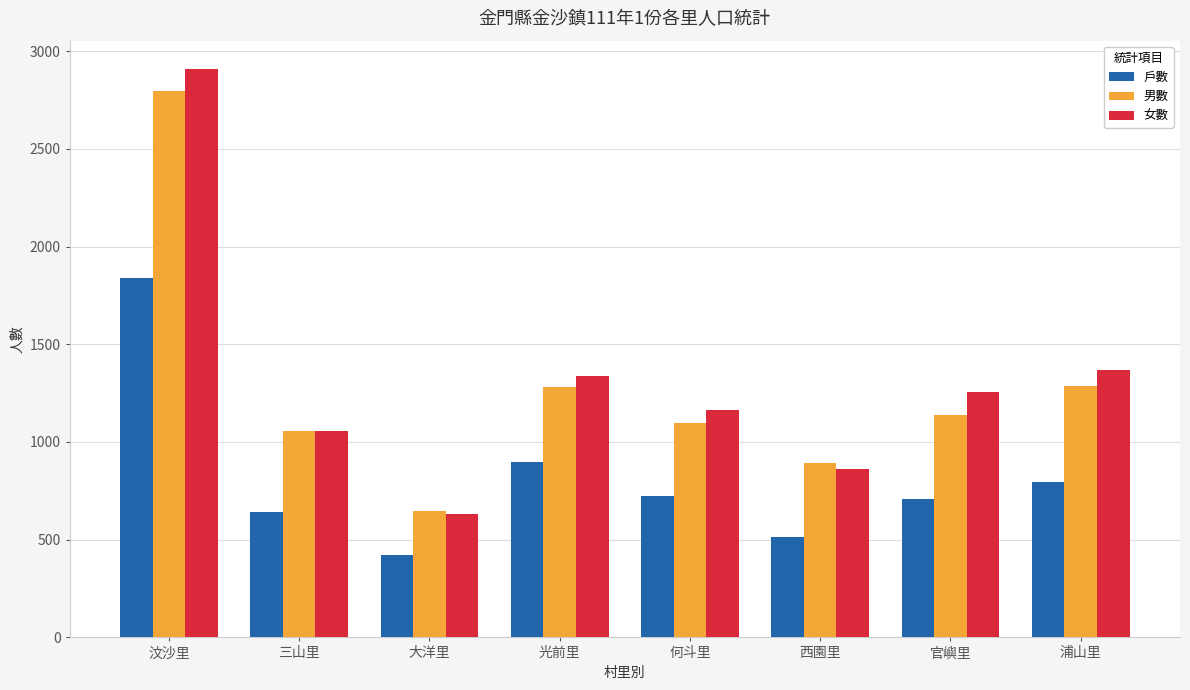

Is it true that 男數 equals 891 at 西園里?

True